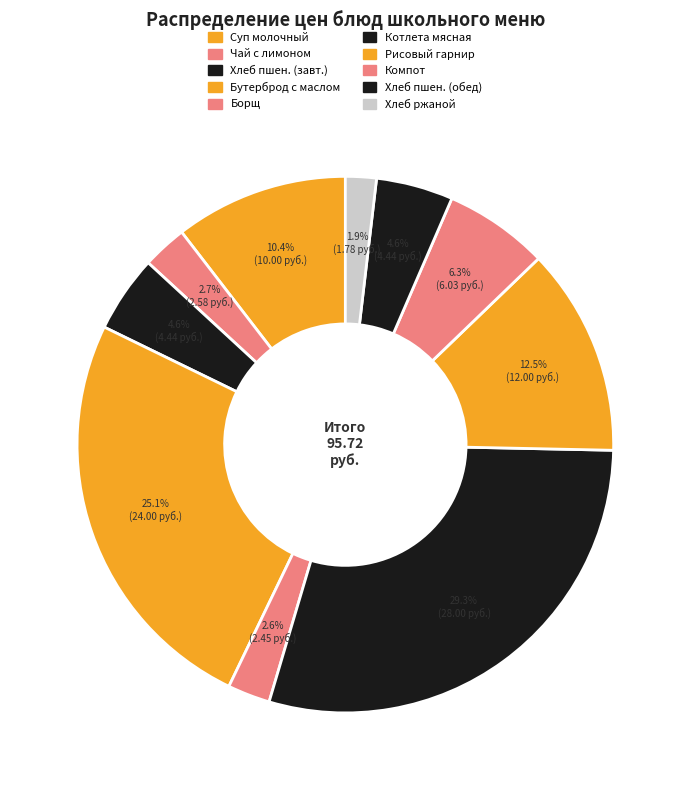

How many segments does this pie chart have?

10